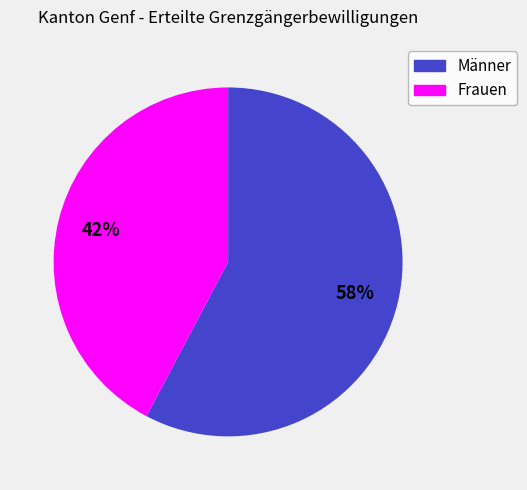

To the nearest percent, what is the combined percentage of Frauen and Männer?

100%